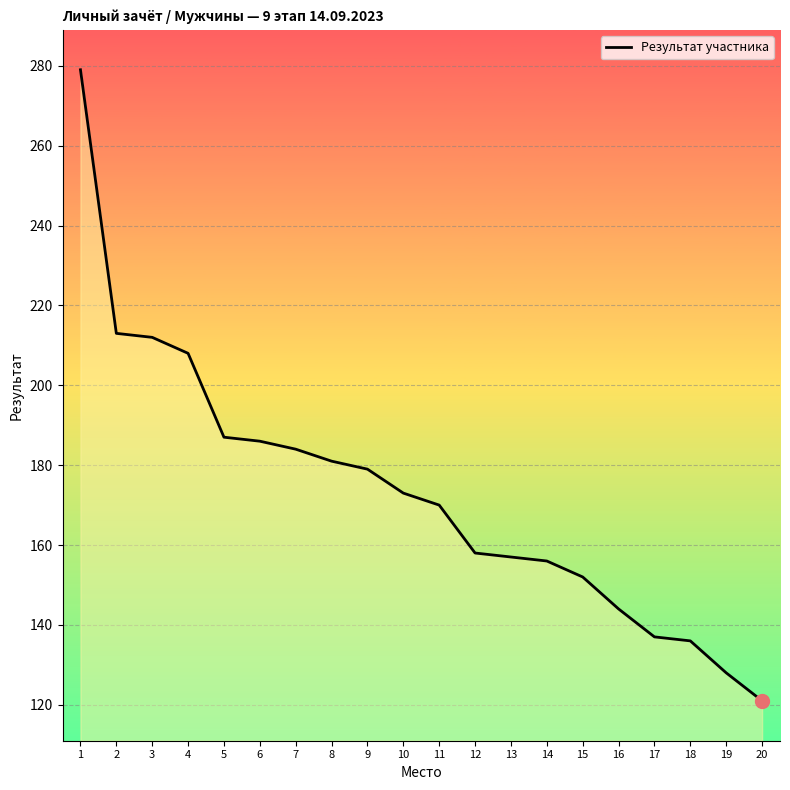

What is the minimum value shown in the chart?

121